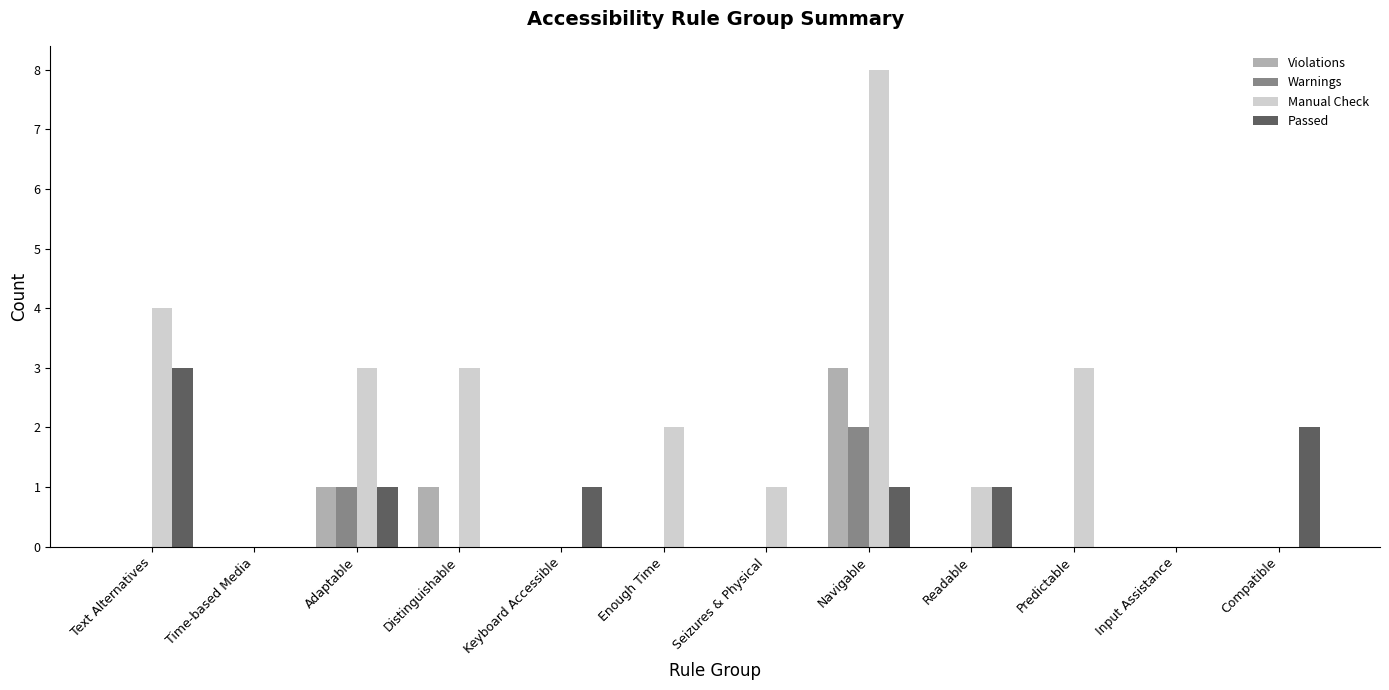

Which series changed the most between Adaptable and Readable?

Manual Check